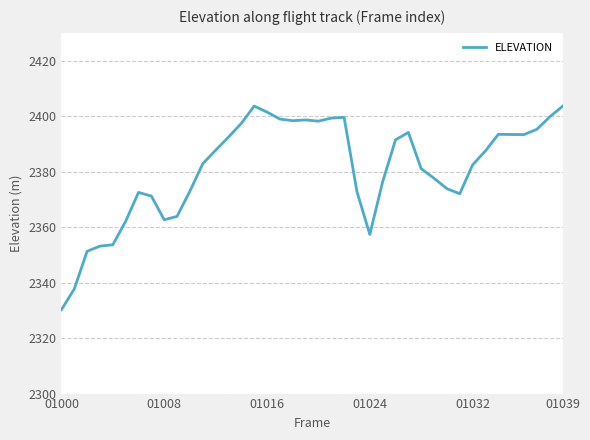

What is the greatest value displayed?

2403.6